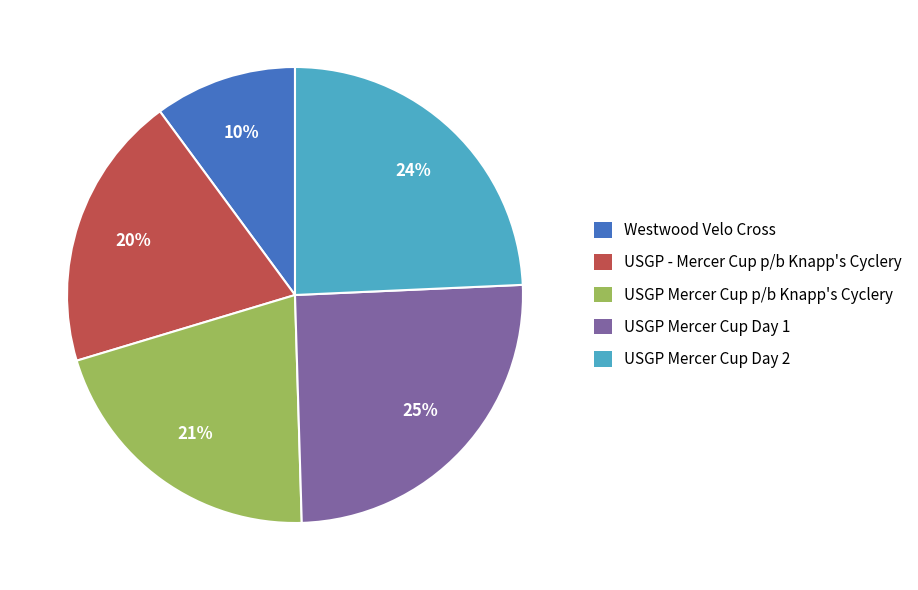

How many segments does this pie chart have?

5